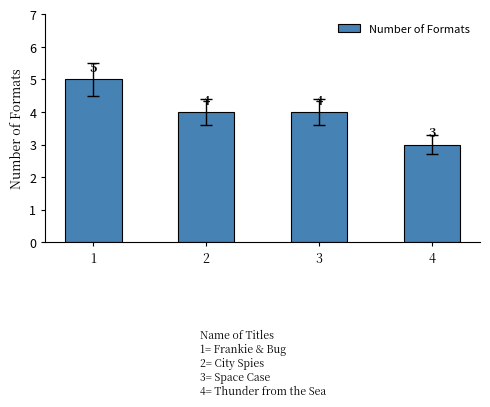

What is the ratio of the value at 3 to the value at 2?

1.0